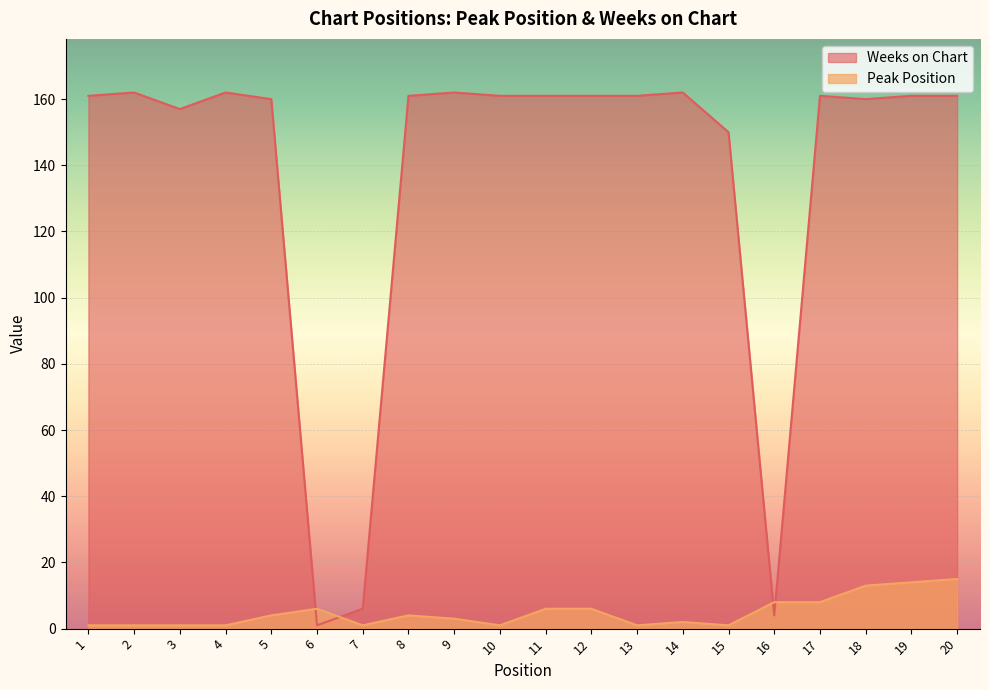

At which label does Weeks on Chart first exceed 161?

2